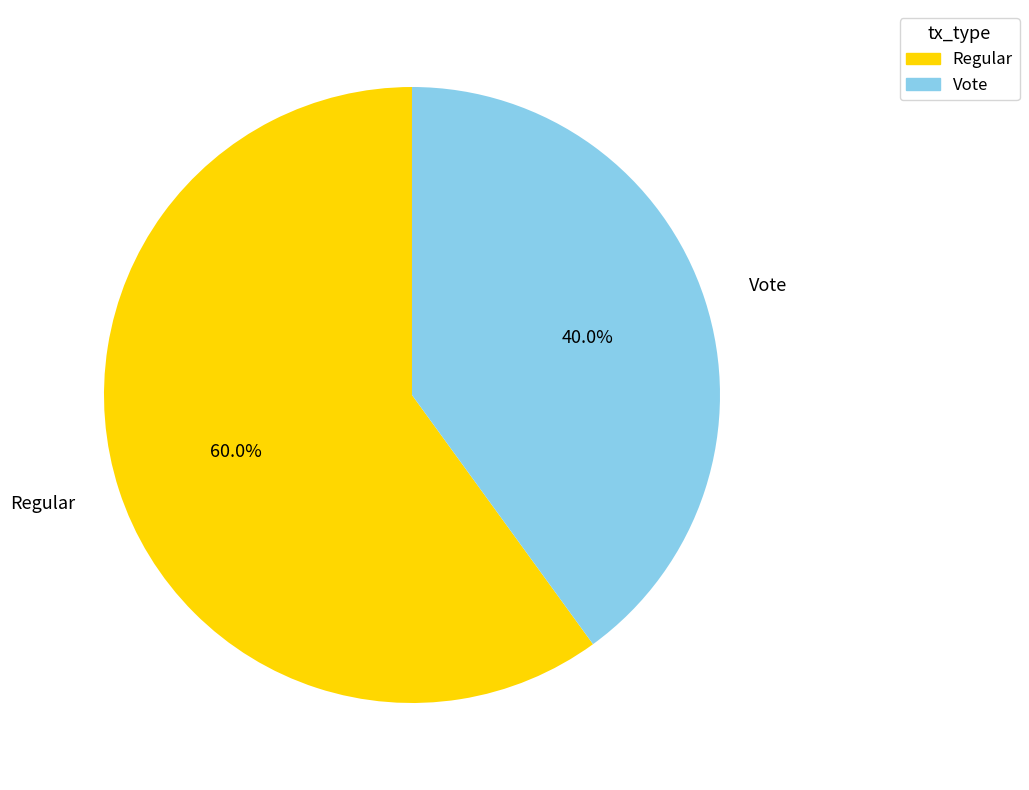

To the nearest percent, what portion does Regular represent?

60%